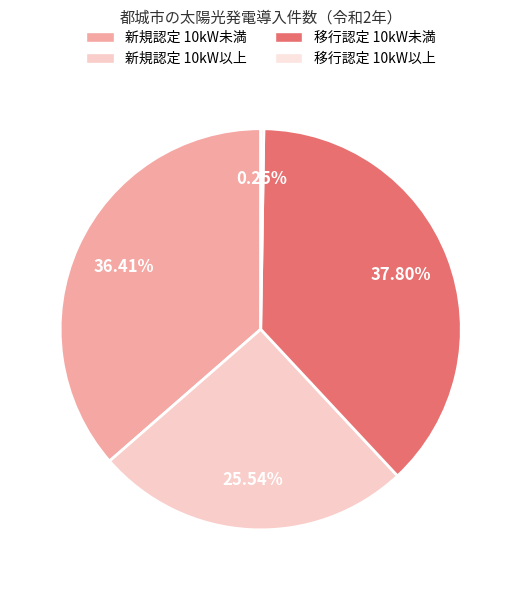

How many segments does this pie chart have?

4